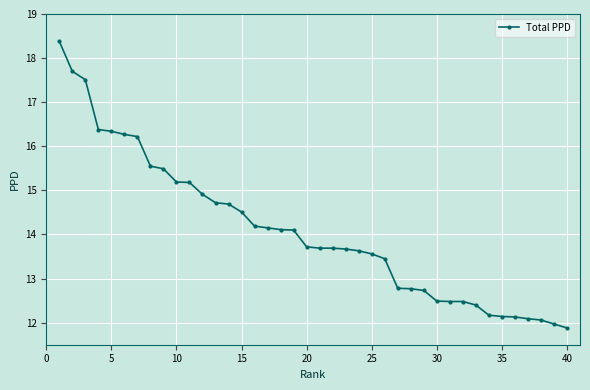

What is the value of the 6th point from the left?

16.3